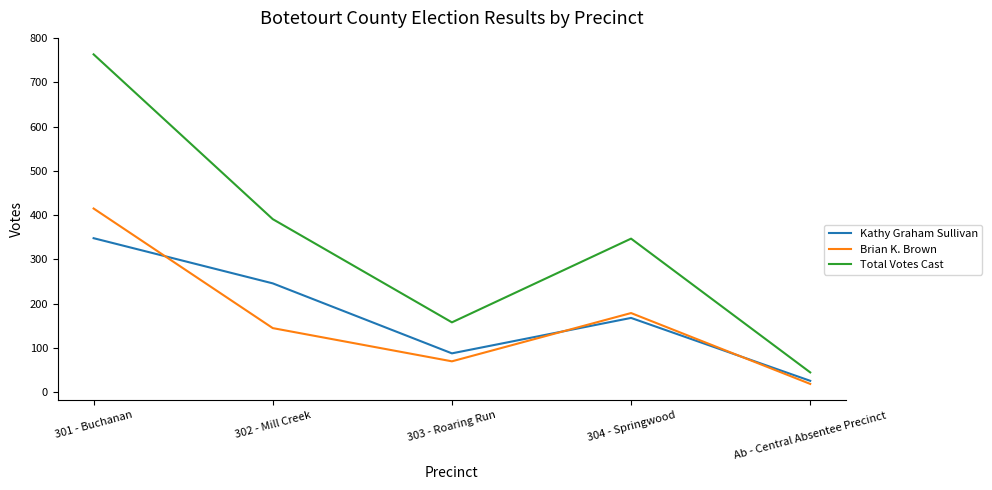

At how many categories does at least one series exceed 277?

3